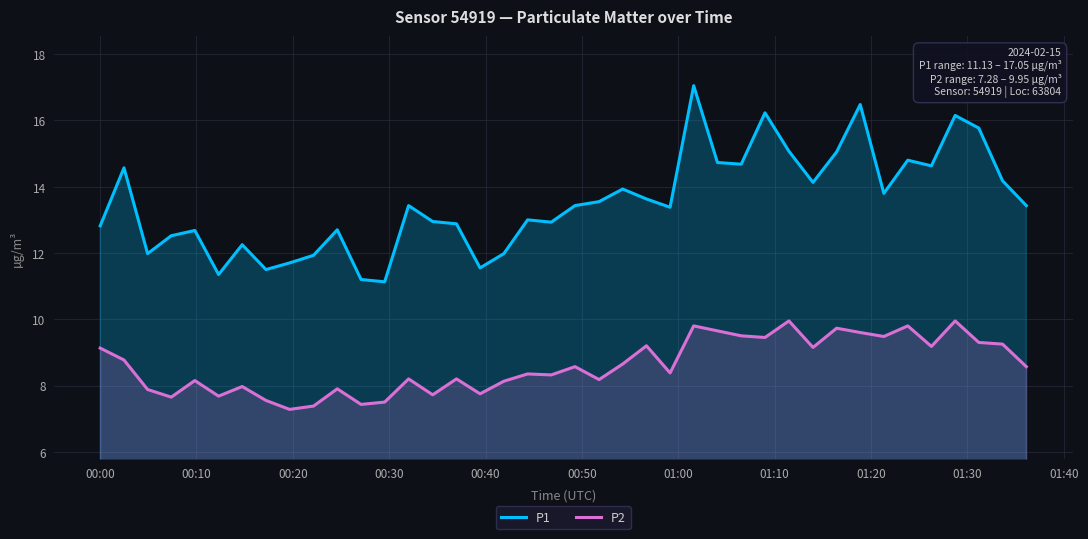

Which series has the largest total across all categories?

P1